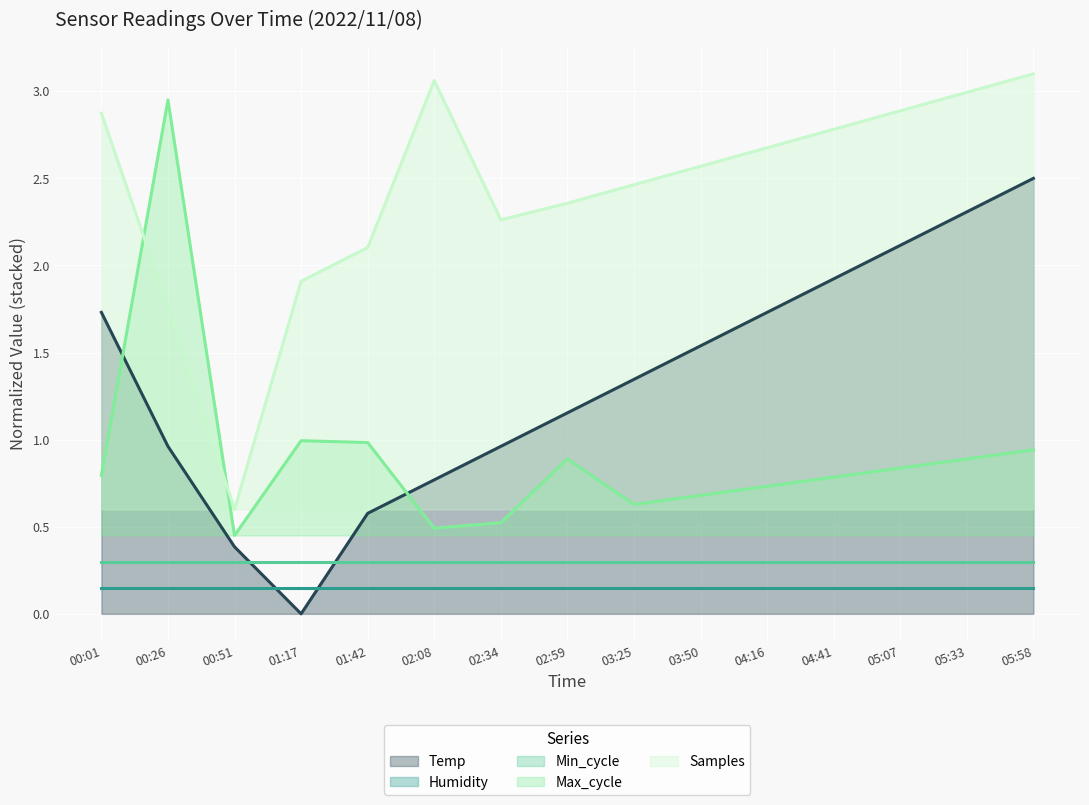

Which has a higher value, 05:58 or 04:16?

05:58